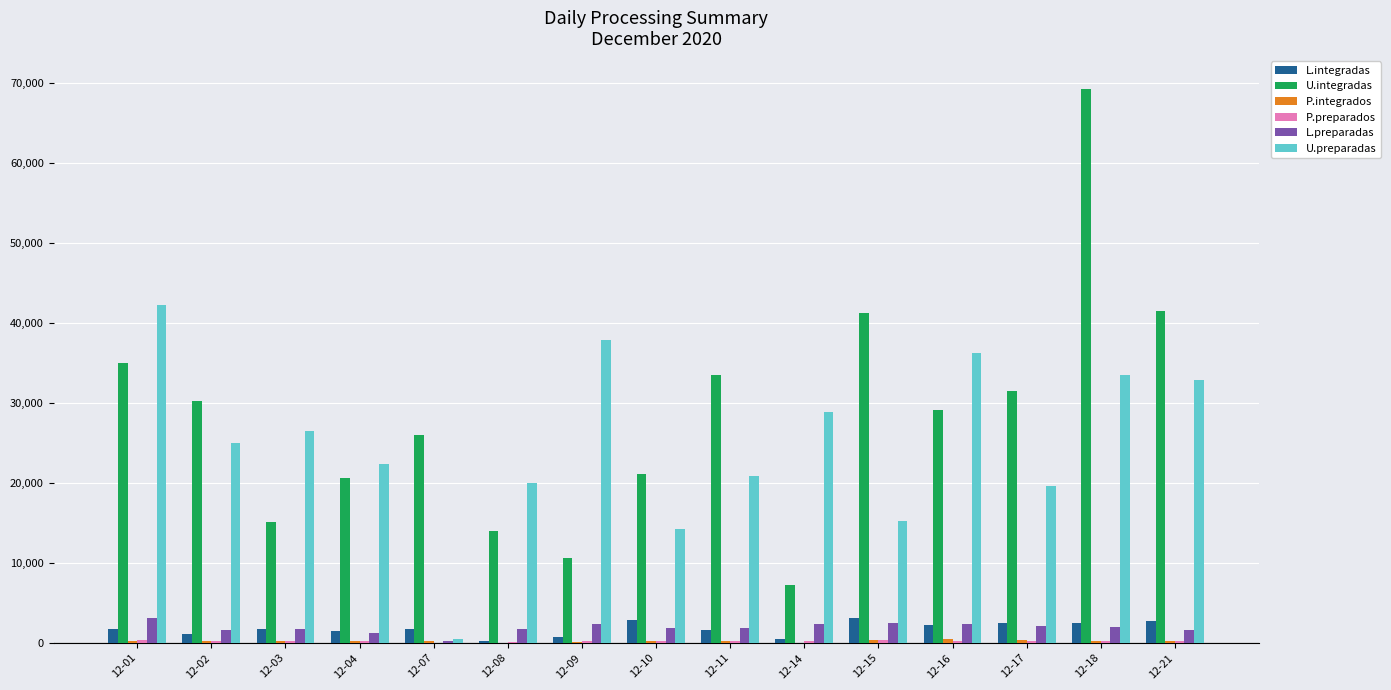

The value of U.integradas at 12-04 is 14105. True or false?

False